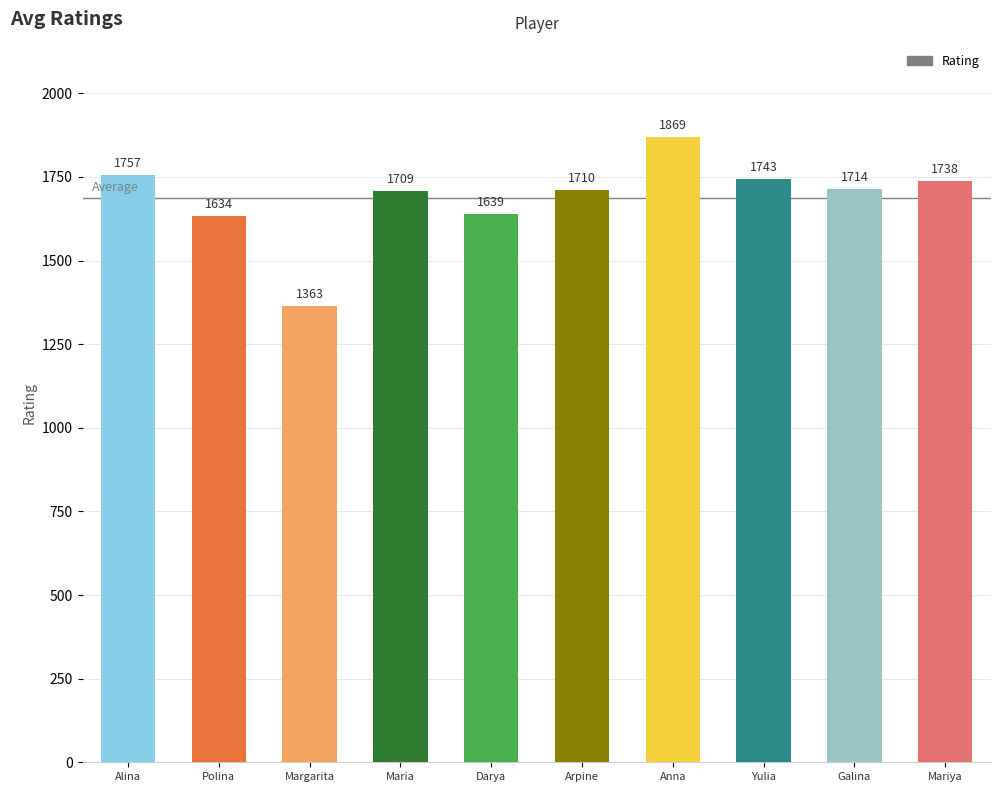

Reading left to right, transcribe all the data shown in this chart.

1757	1634	1363	1709	1639	1710	1869	1743	1714	1738